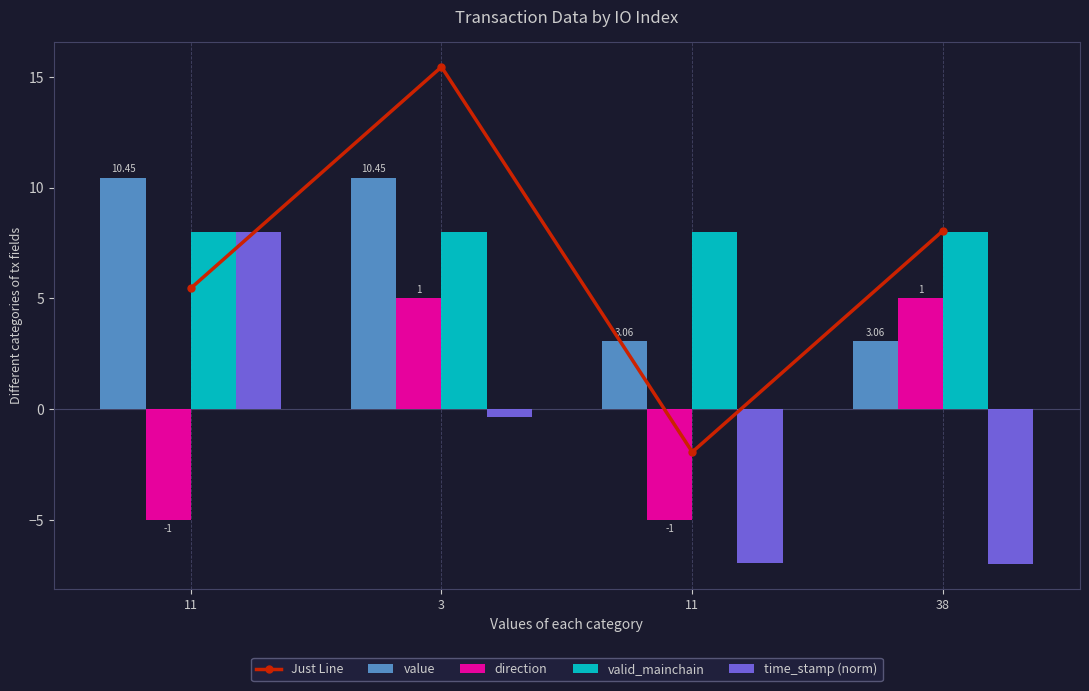

Count the number of categories in the chart.

4